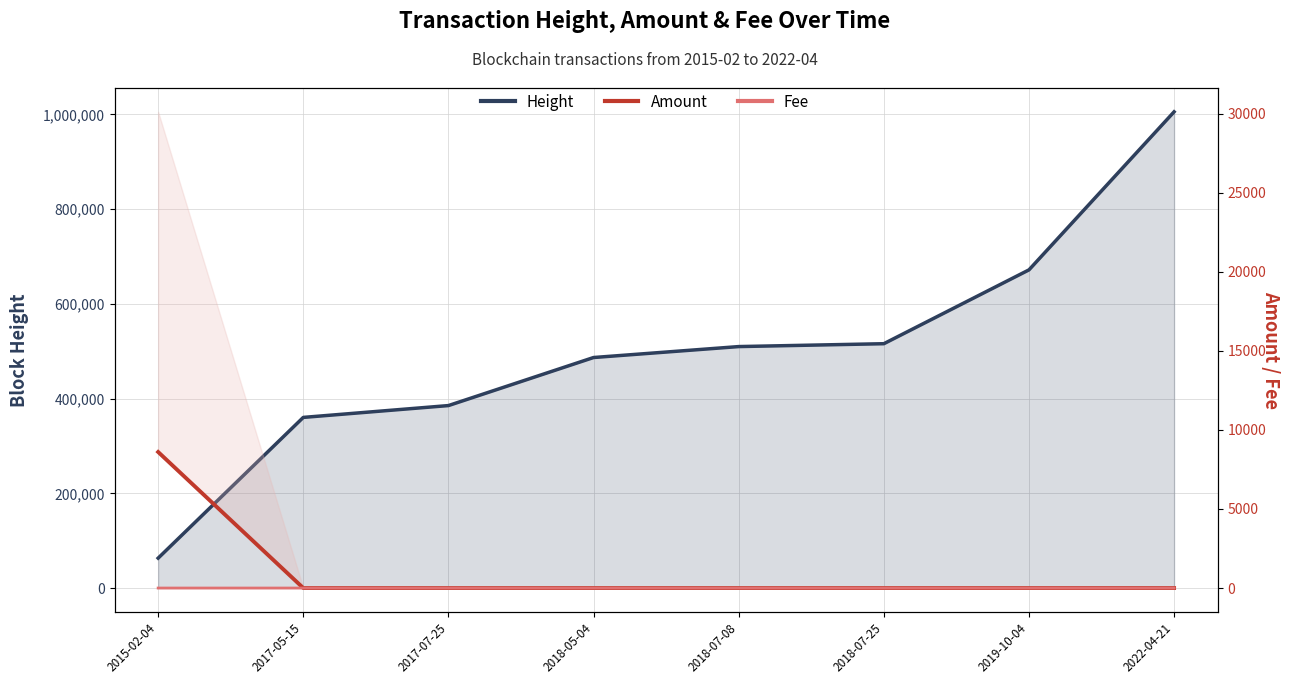

True or false: Fee and Height intersect in this chart.

False